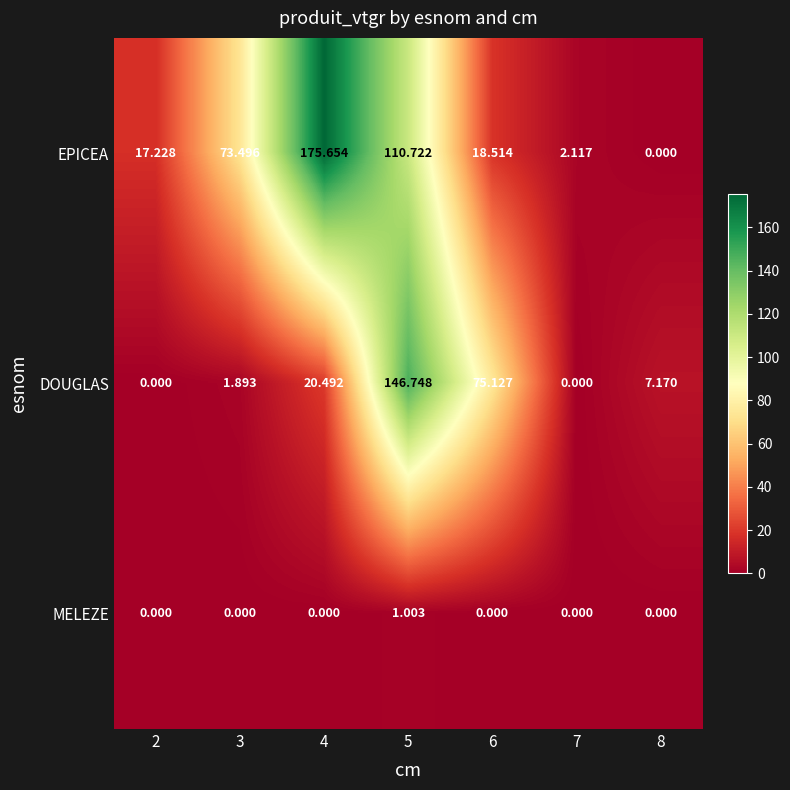

Which series has the largest range (max minus min)?

EPICEA